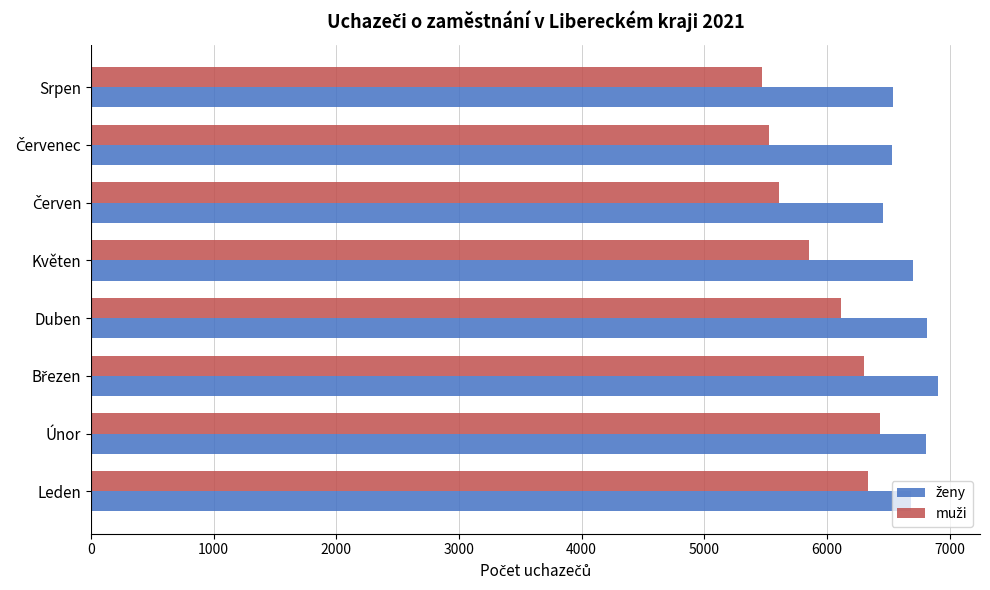

What is the smallest value displayed?

5471